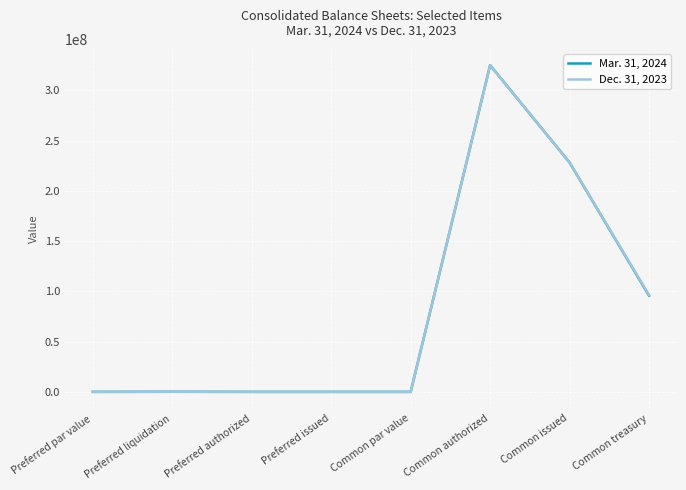

At which category does the chart reach its peak across all series?

Common authorized